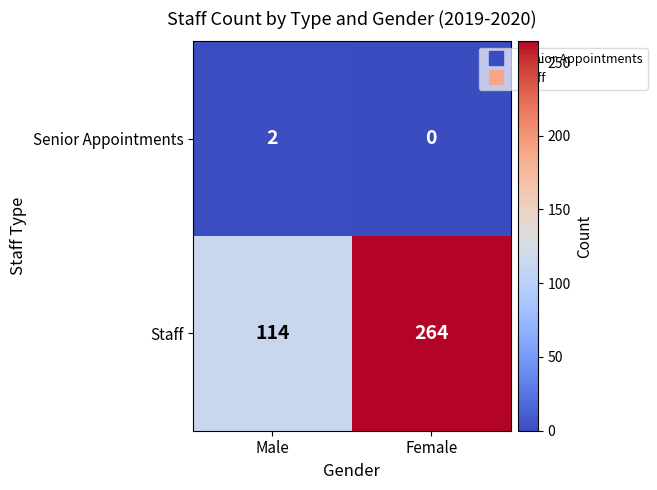

What is the sum of all Staff values?

378